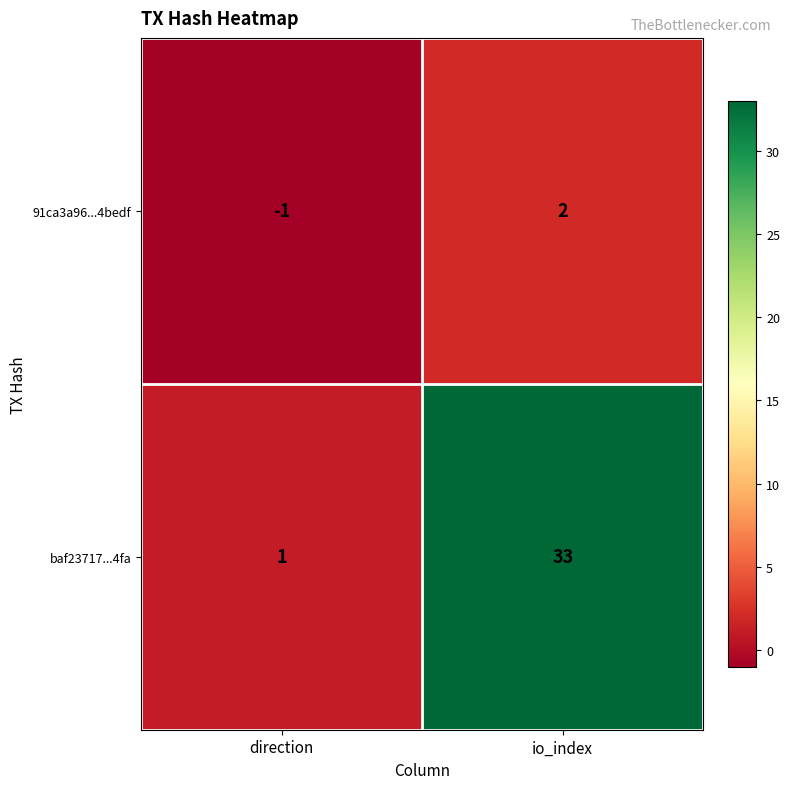

Which series has the largest total across all categories?

baf23717...4fa